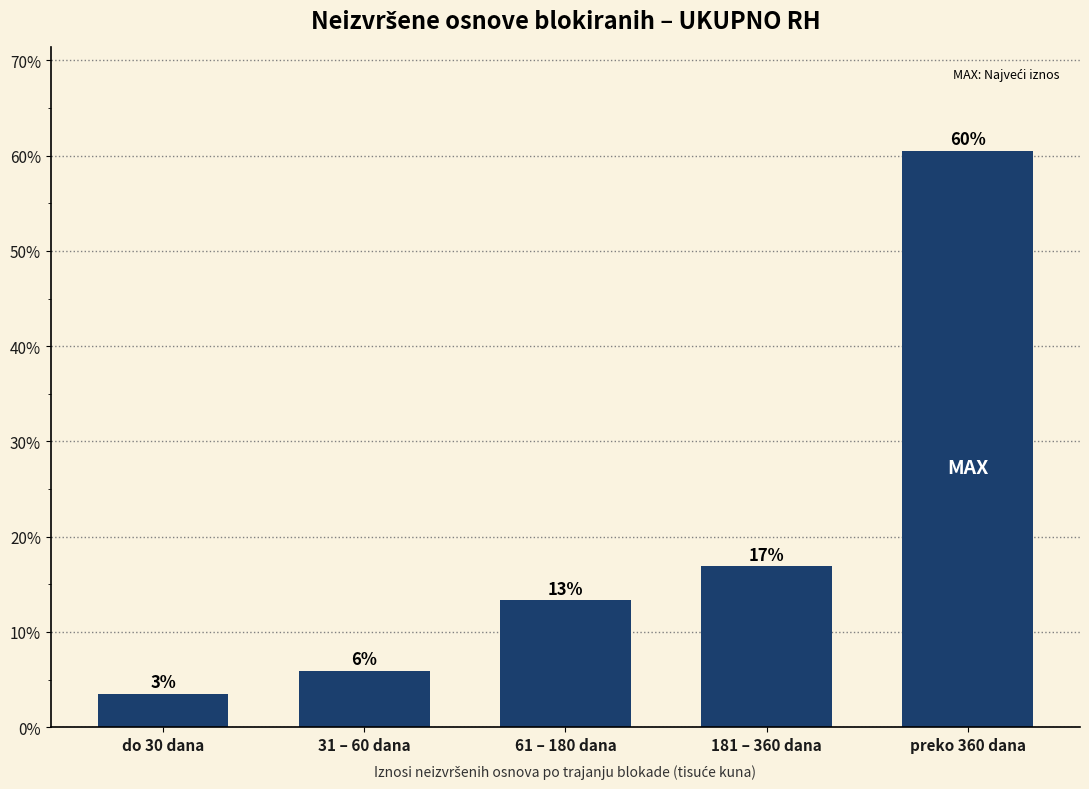

What is the sum of all values?

100.0